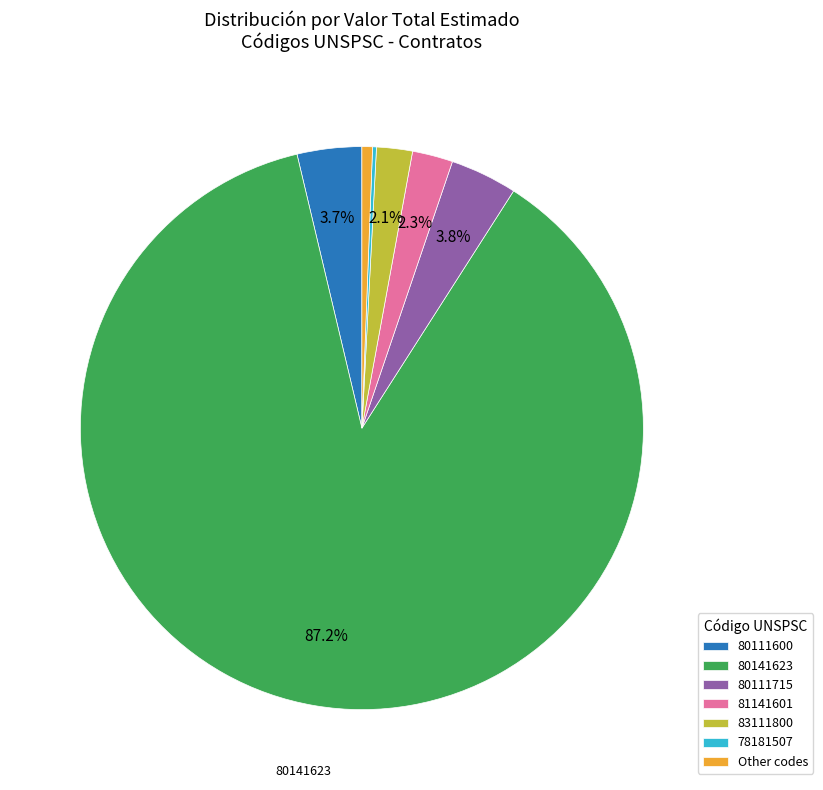

Combined, do 80141623 and Other codes account for over 50%?

Yes